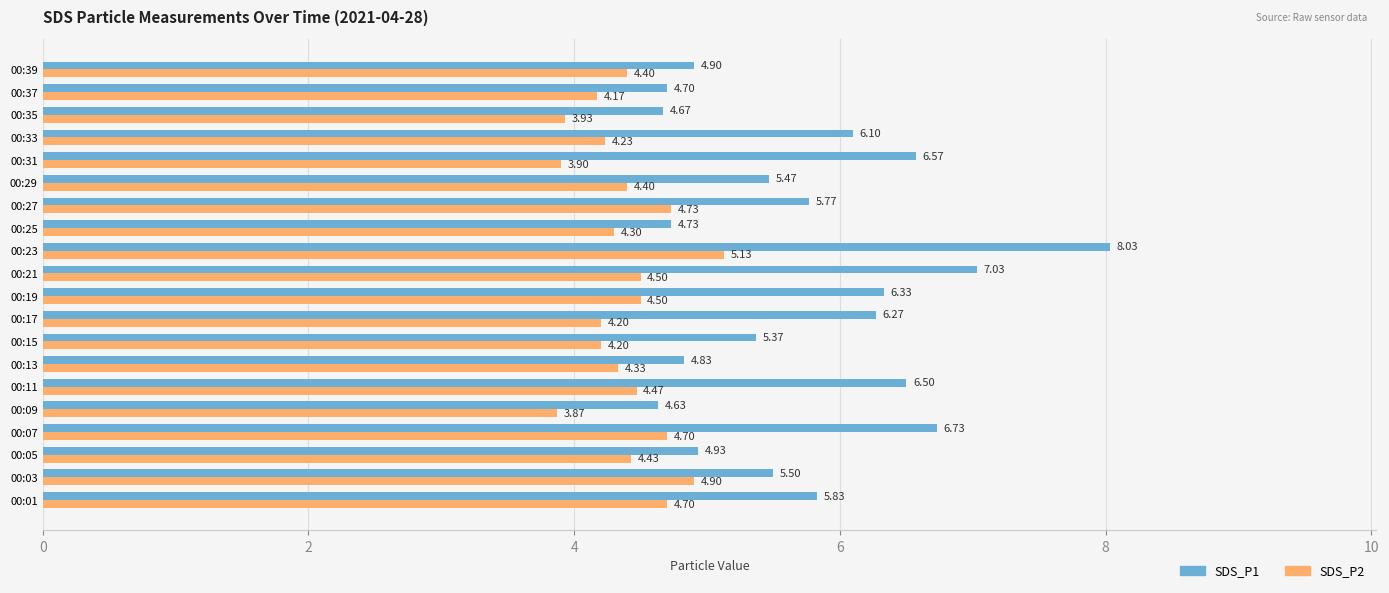

What are all the series names shown in the legend?

SDS_P1, SDS_P2